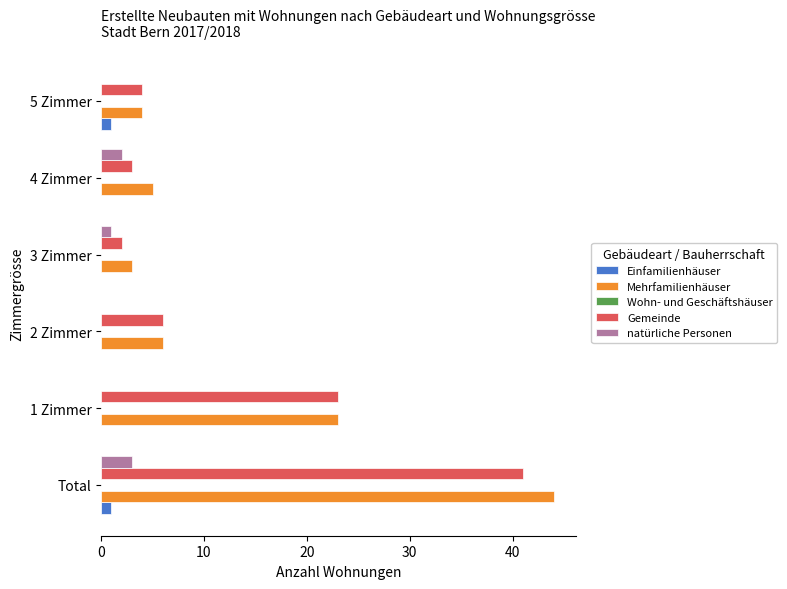

Count the number of data series in this chart.

4